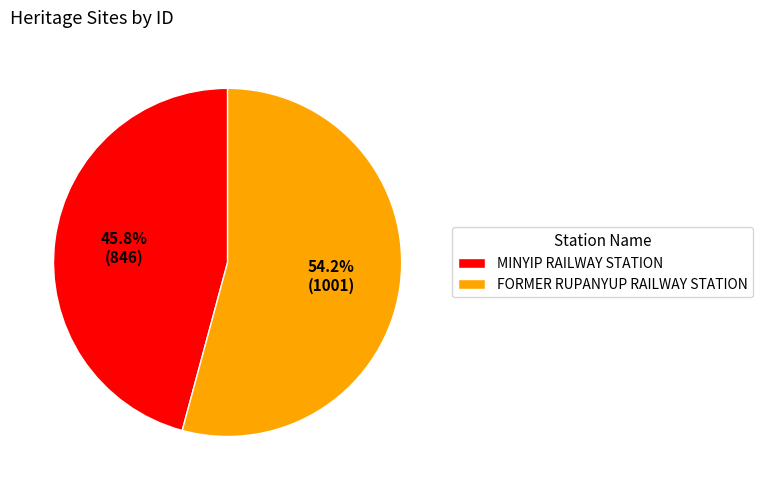

What is the total percentage of FORMER RUPANYUP RAILWAY STATION and MINYIP RAILWAY STATION?

100.0%